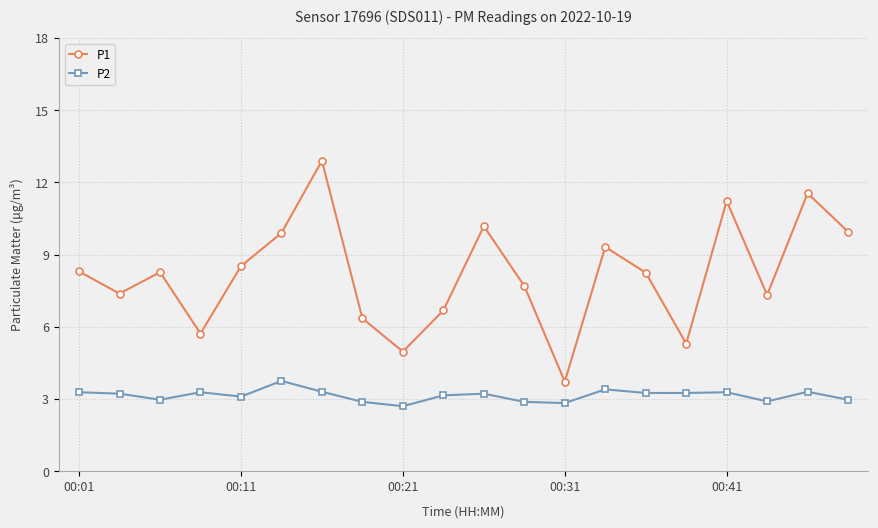

Count the number of data series in this chart.

2